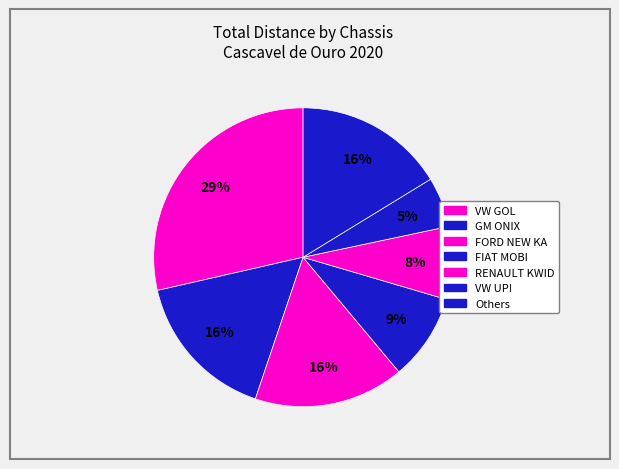

Which slice is the largest?

FORD NEW KA